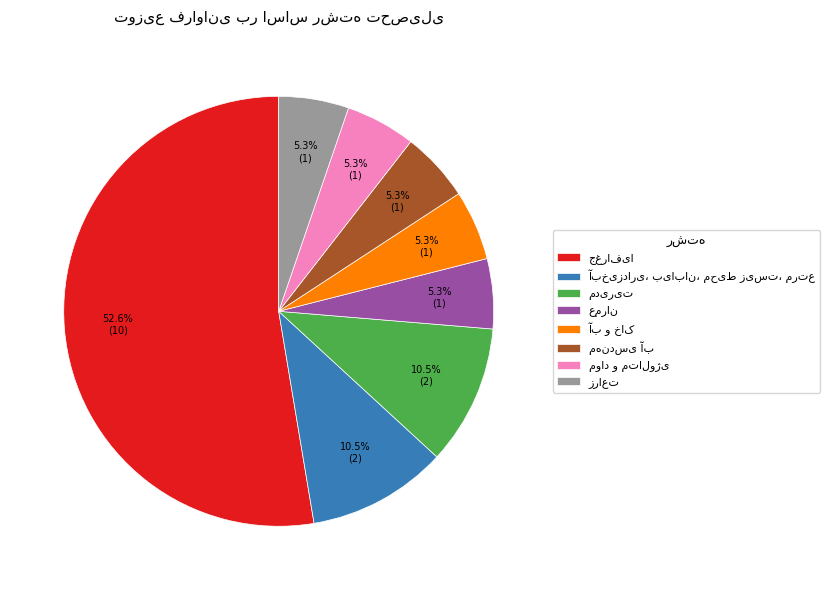

Is there any slice that represents more than half of the pie?

Yes